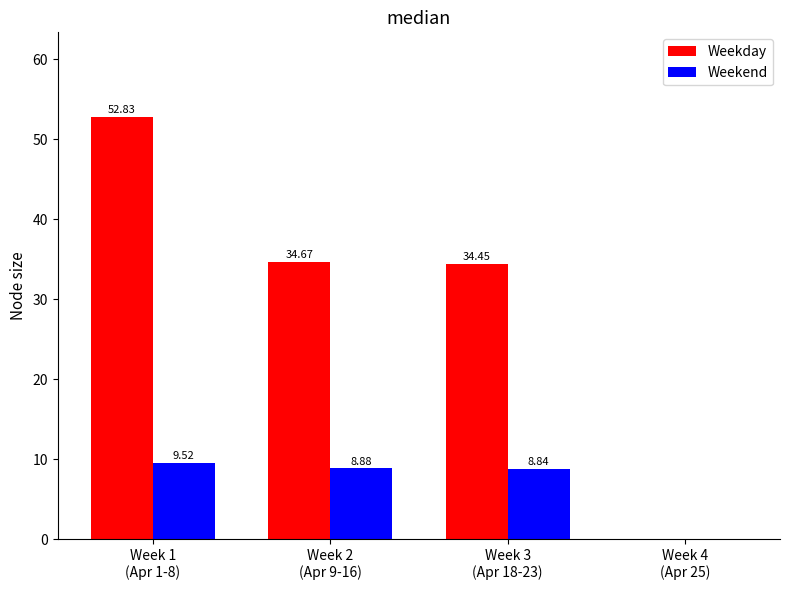

What is the highest value of the Weekend series?

9.5